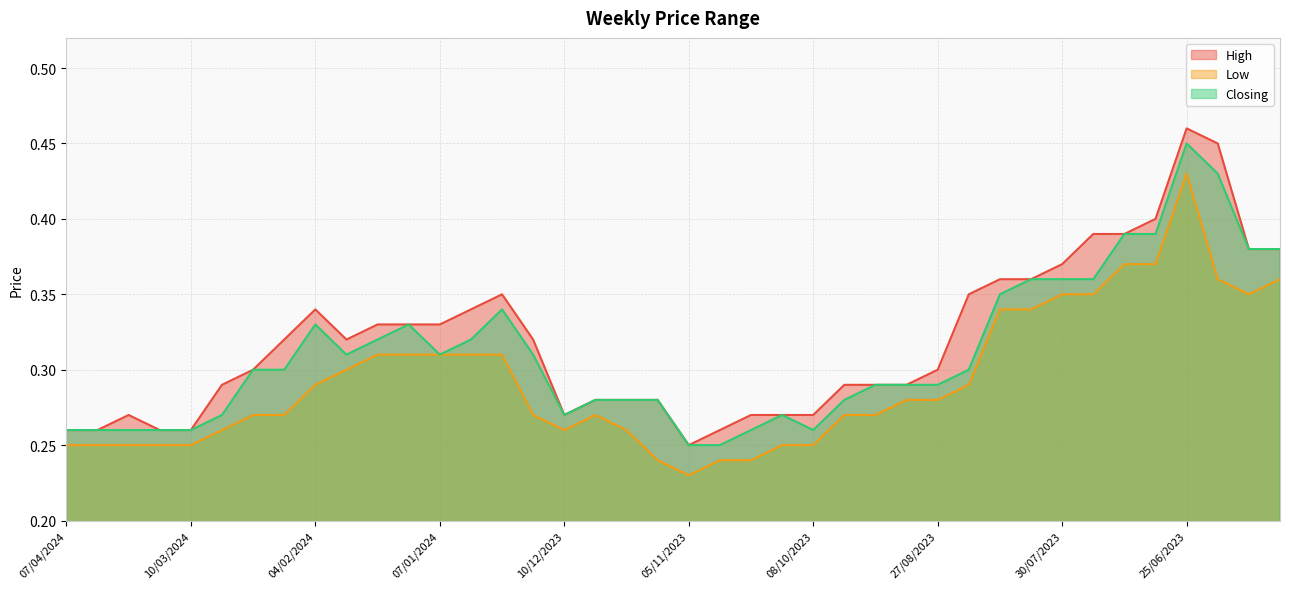

True or false: Closing and Low cross at least once.

False